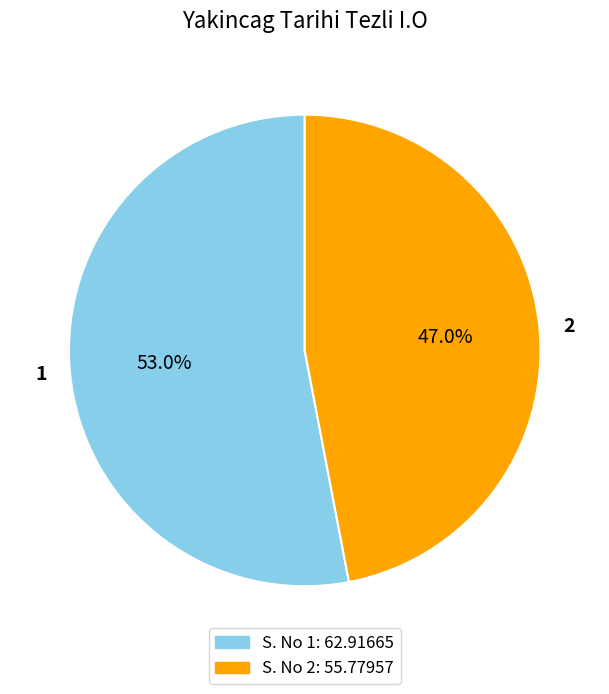

True or false: 2 accounts for 34% of the total.

False